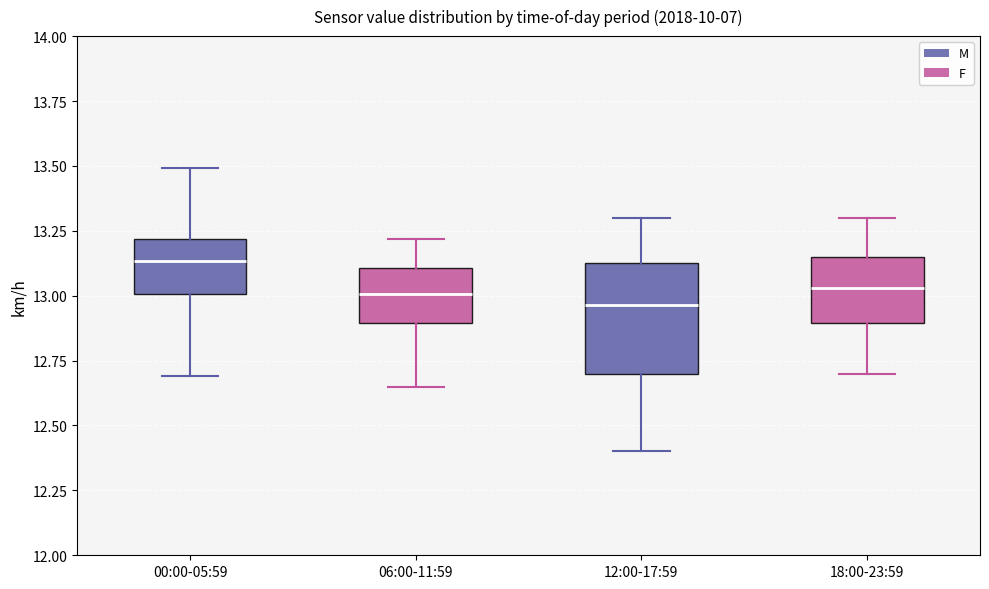

Where does the upper whisker of the box for 06:00-11:59 end on the y-axis? The values are not printed on the chart, so give them approximately, as read against the axis.

13.20